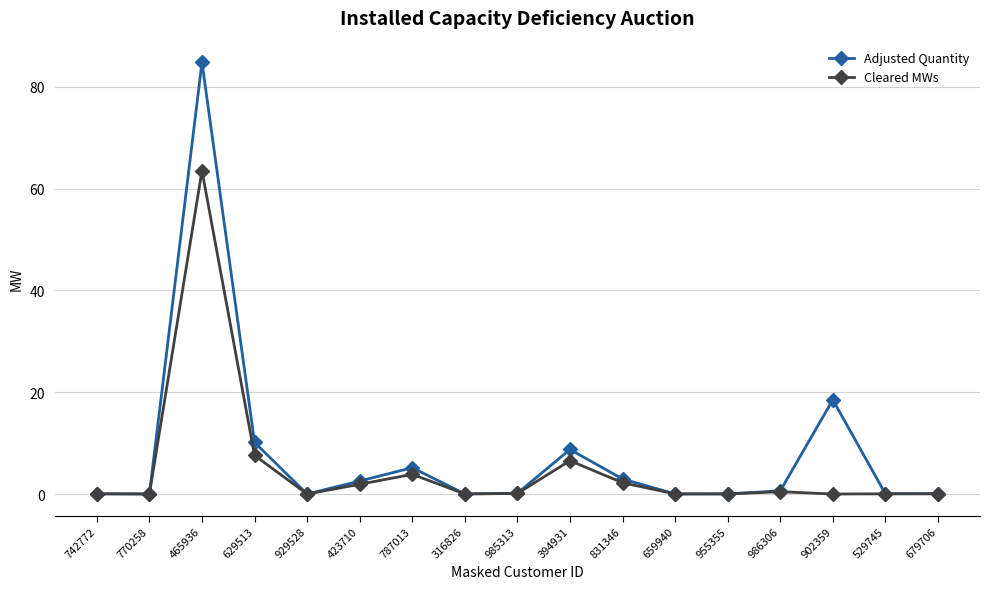

Rank the series by their maximum value, from lowest to highest.

Cleared MWs, Adjusted Quantity